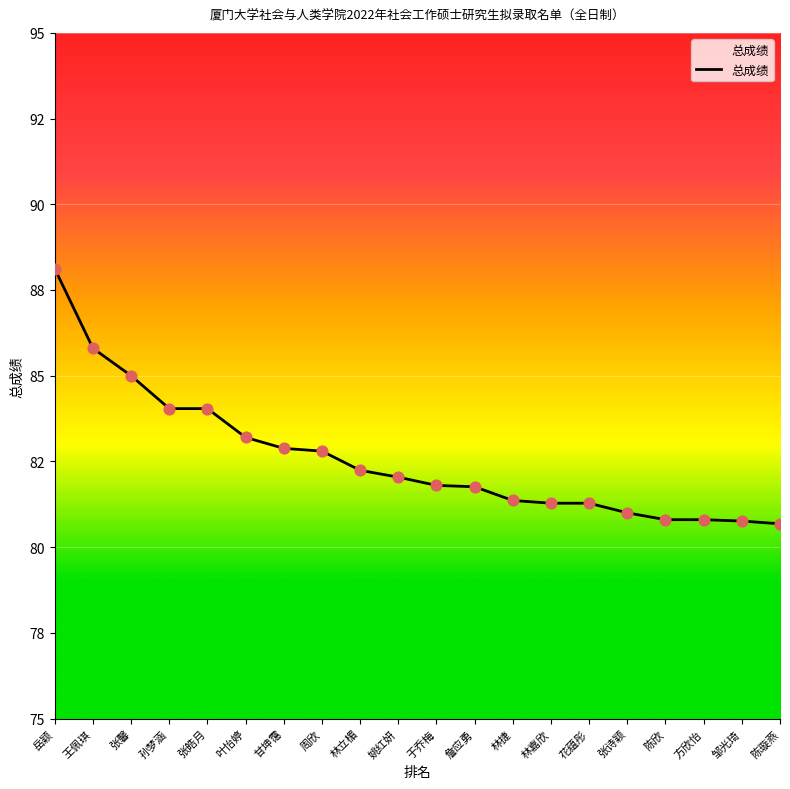

Which has a higher value, 张皓月 or 孙梦涵?

张皓月